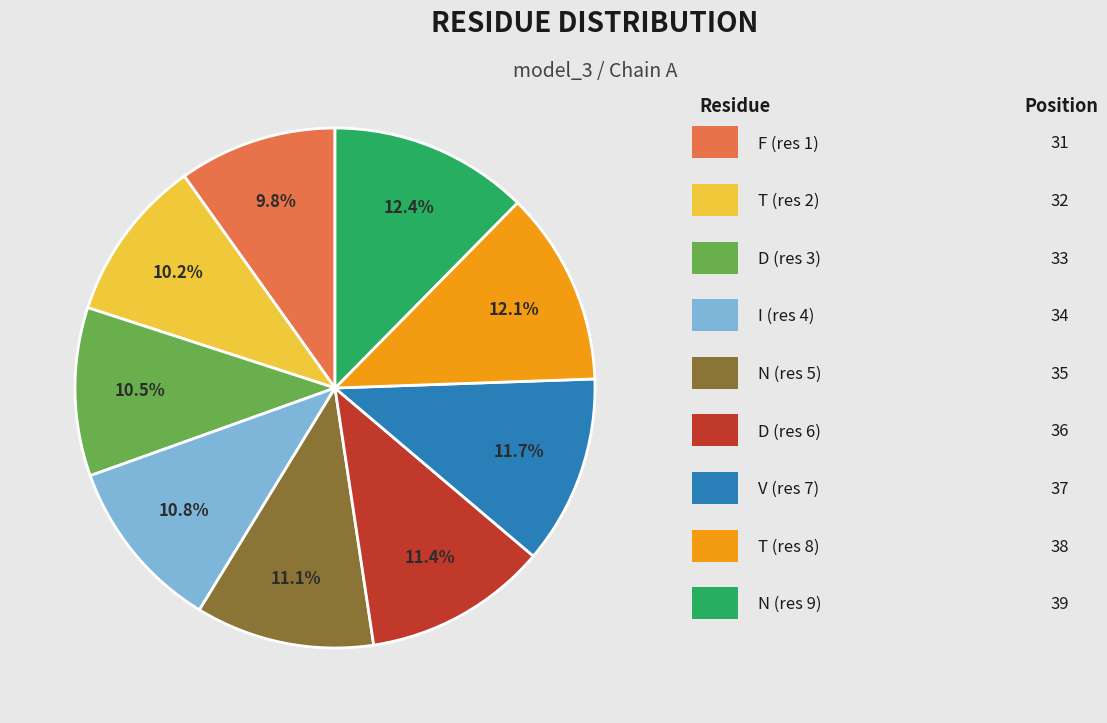

How many slices are in this pie chart?

9